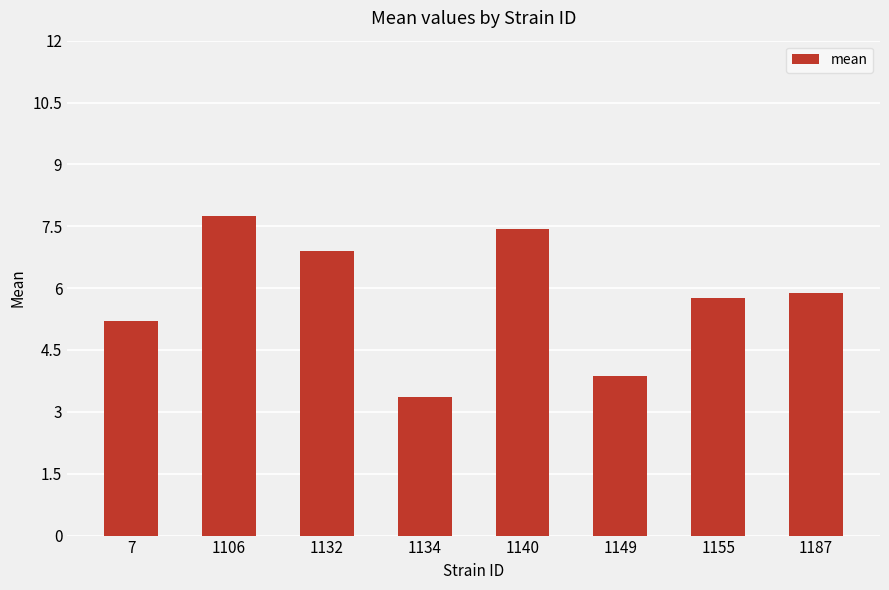

Reading left to right, extract all data points from this chart.

7=5.2	1106=7.7	1132=6.9	1134=3.4	1140=7.4	1149=3.9	1155=5.8	1187=5.9